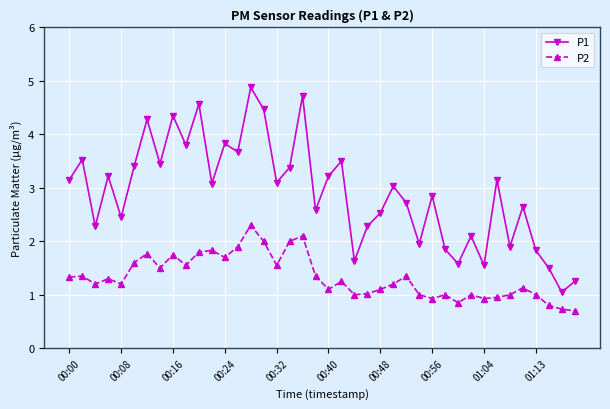

What is the average value of the P2 series?

1.3